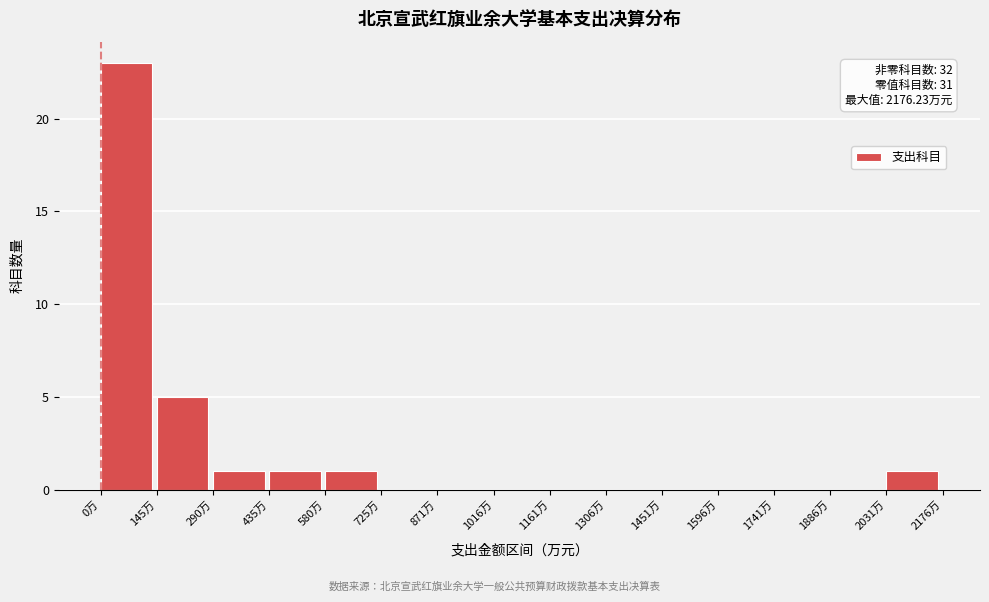

Which range on the x-axis has the tallest bar?

0 to 140